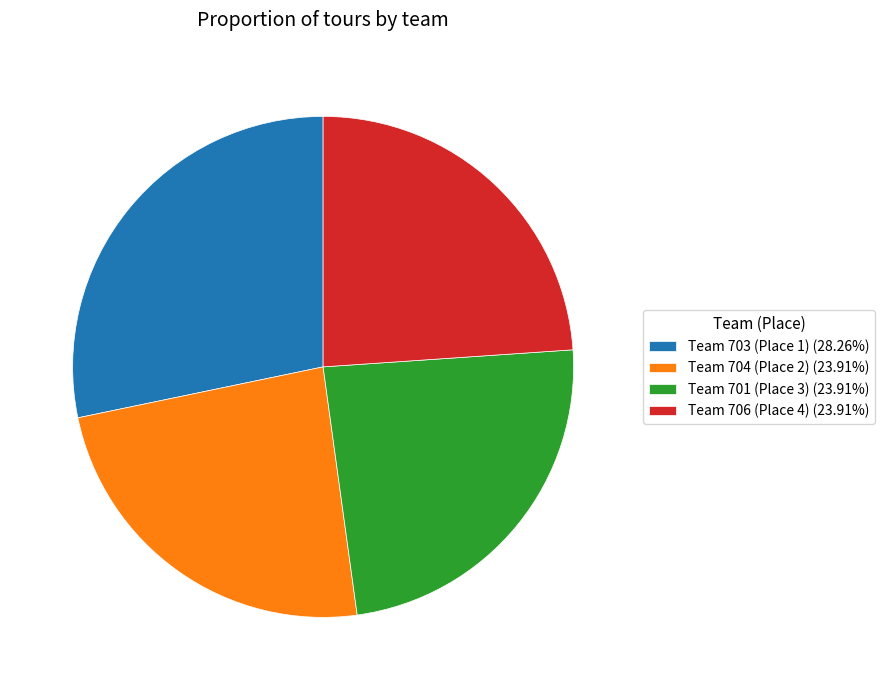

Is it true that Team 706 (Place 4) is 19% of the pie?

False